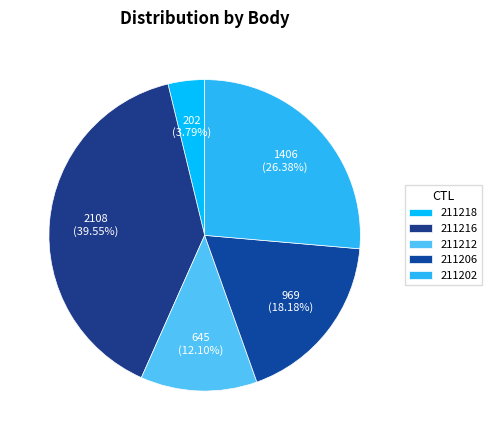

What portion of the pie excludes 211216?

60.5%